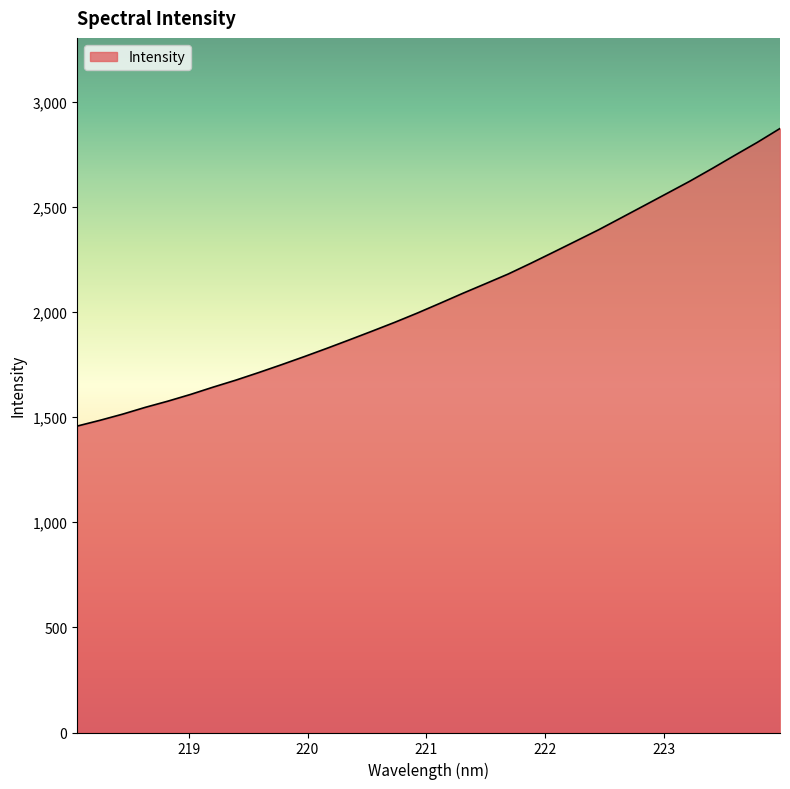

What is the minimum value shown in the chart?

1457.0